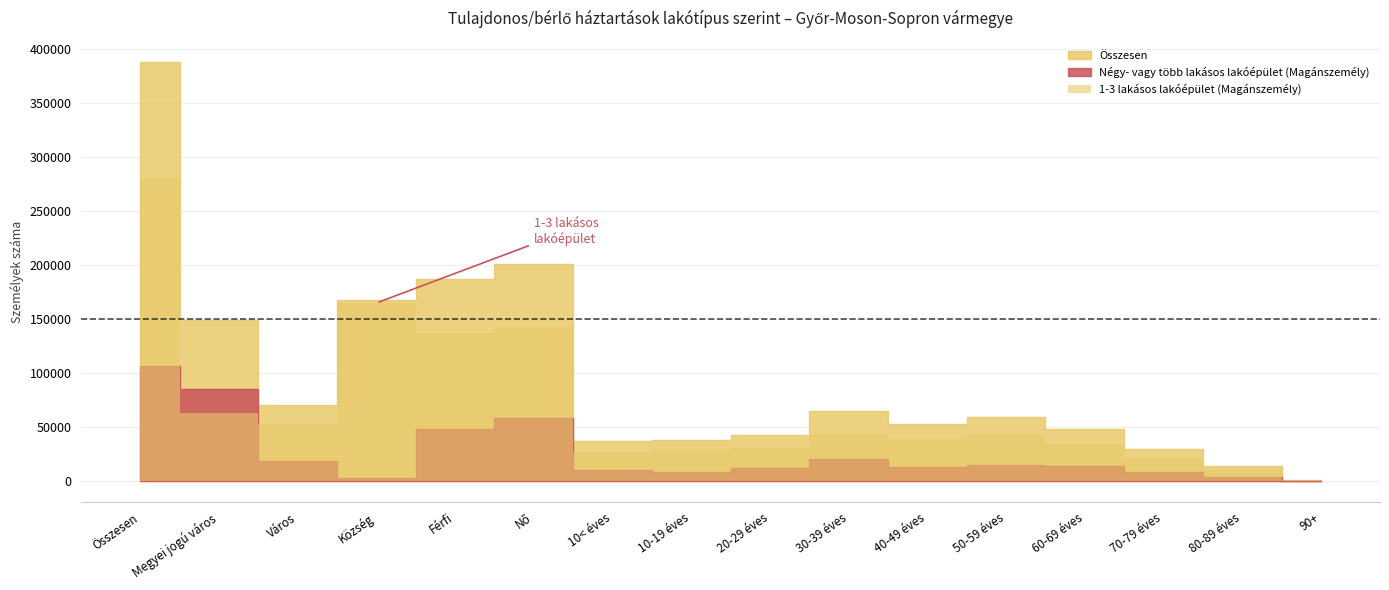

What is the label of the 7th point from the right?

30-39 éves